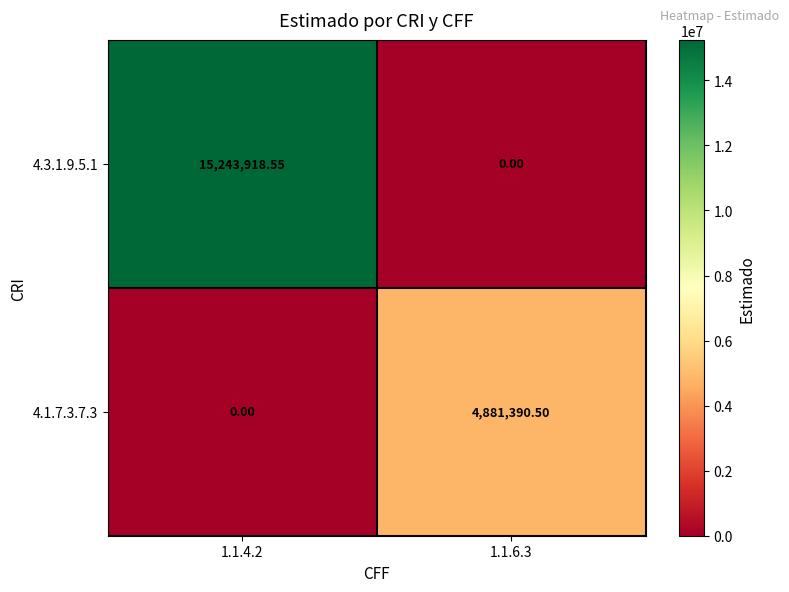

Reading left to right, transcribe all the data shown in this chart.

4.3.1.9.5.1: 1.1.4.2=15243918.6	1.1.6.3=0.0
4.1.7.3.7.3: 1.1.4.2=0.0	1.1.6.3=4881390.5